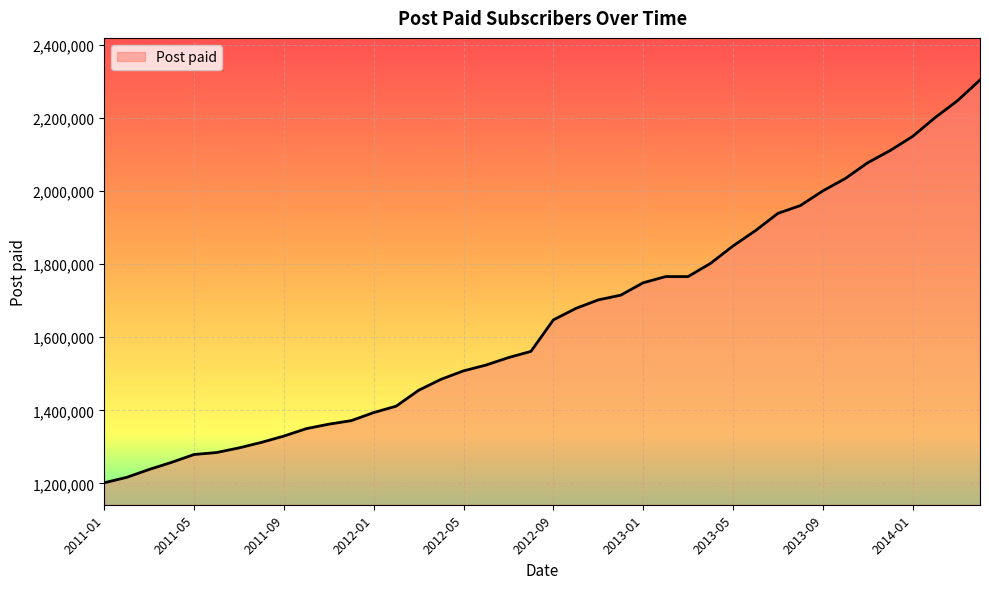

How many distinct data groups are displayed?

1